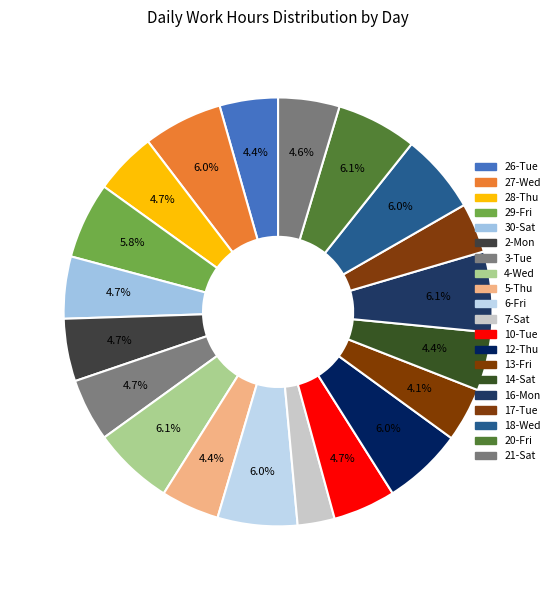

How many slices are in this pie chart?

20